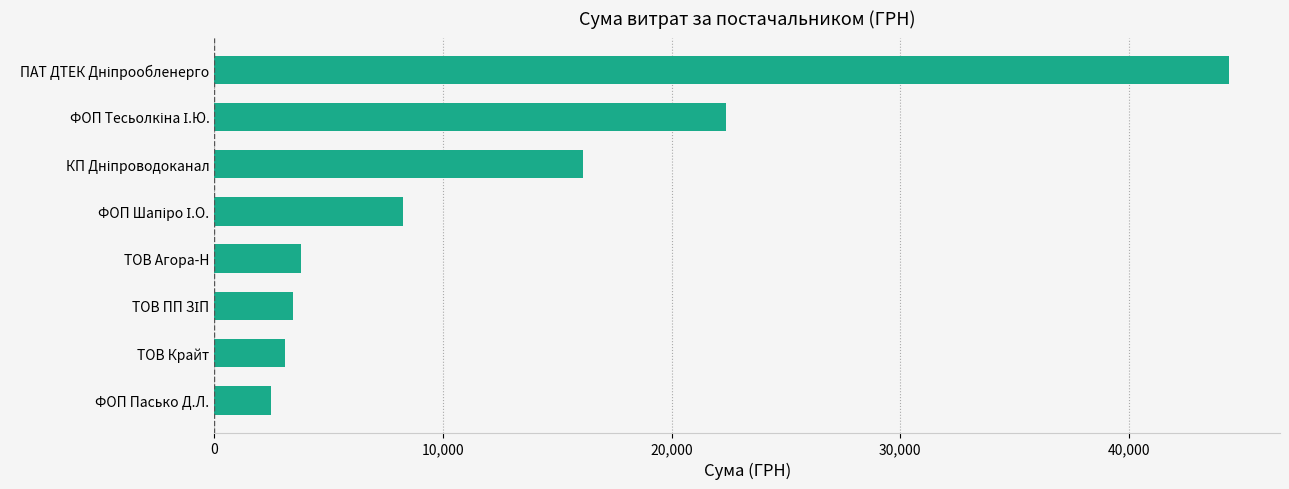

Reading top to bottom, extract all data points from this chart.

44400.2	22400.7	16145.8	8269.3	3770.0	3422.1	3069.0	2497.1